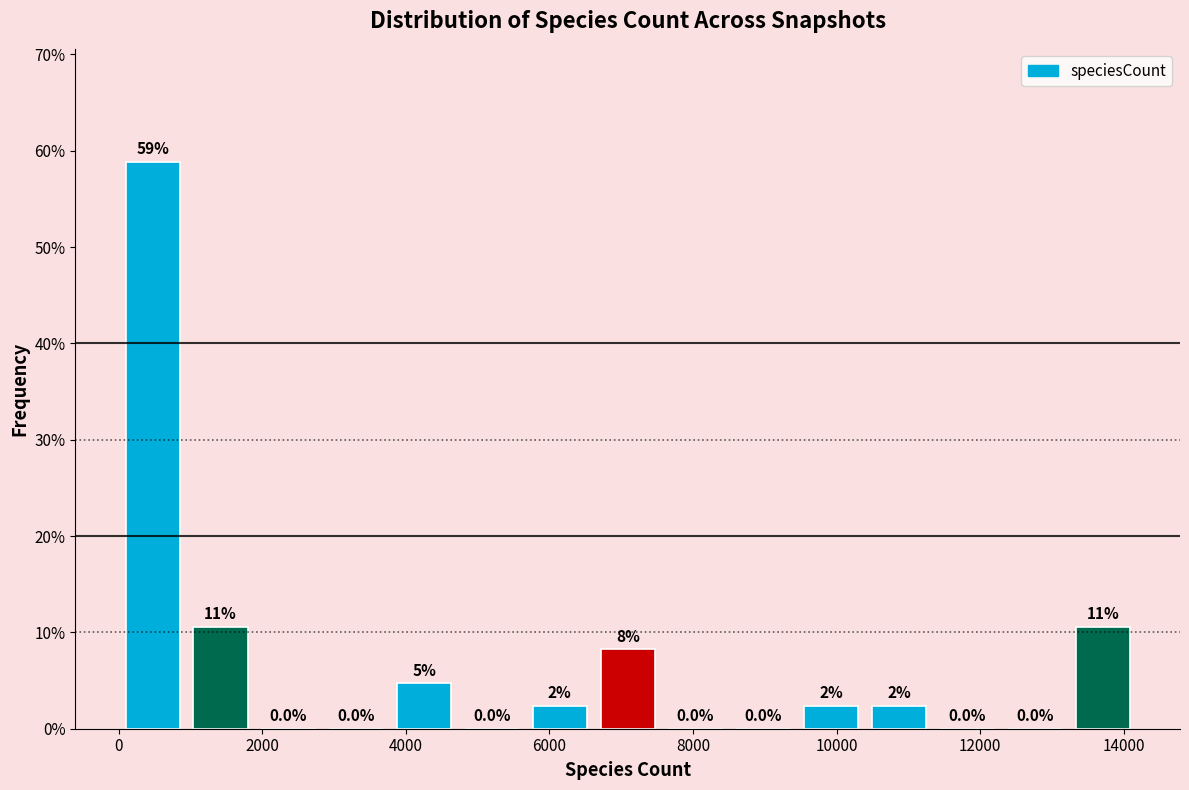

Which range on the x-axis has the tallest bar?

0 to 1000